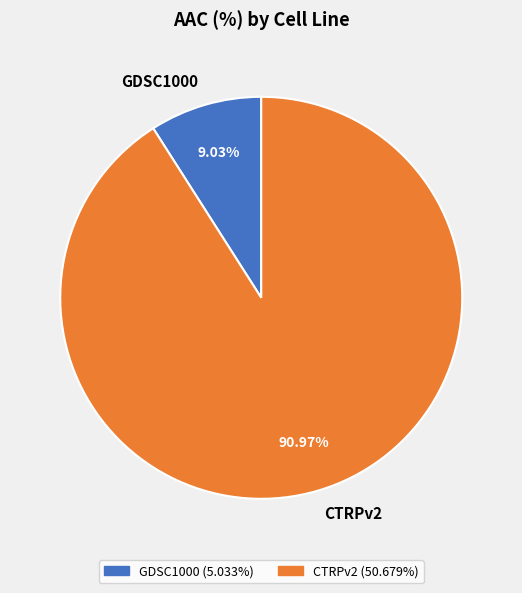

How much of the chart is everything except GDSC1000?

91.0%